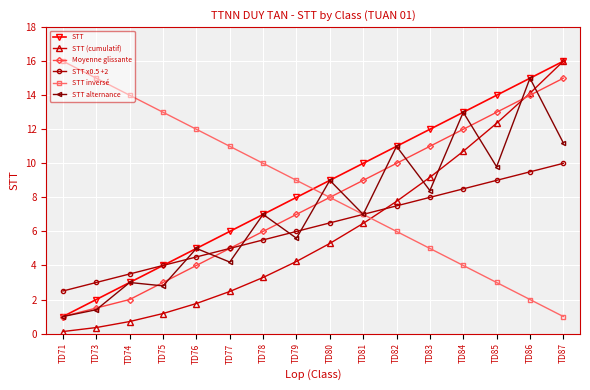

How many data points in Moyenne glissante are less than 8?

8